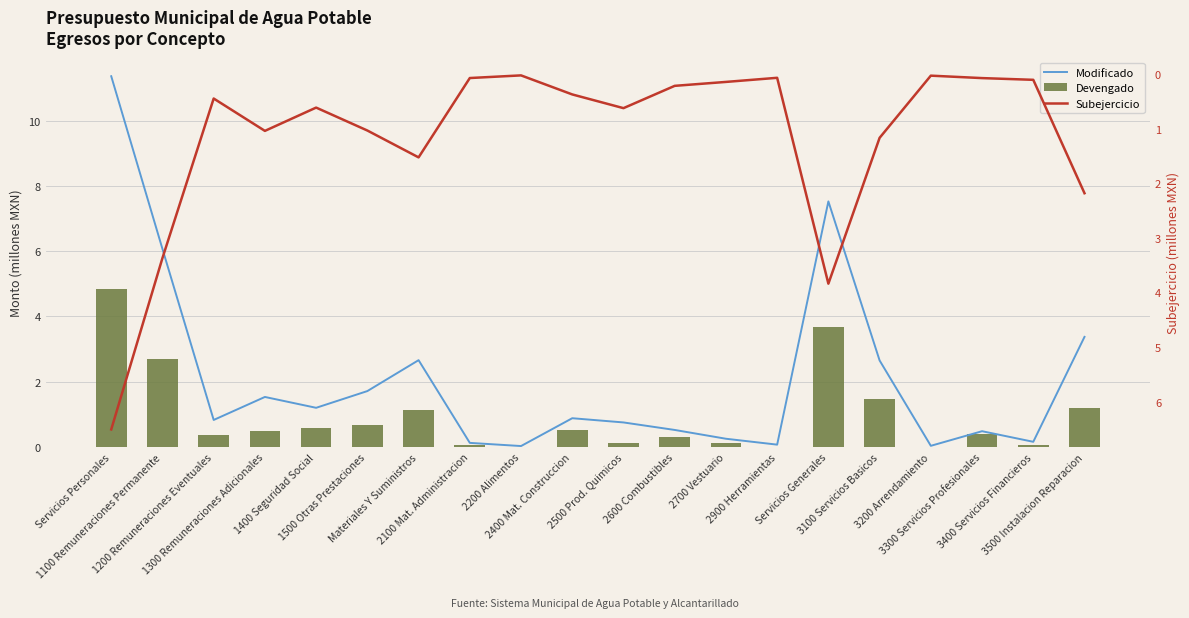

Which category has the highest value in the Devengado series?

Servicios Personales